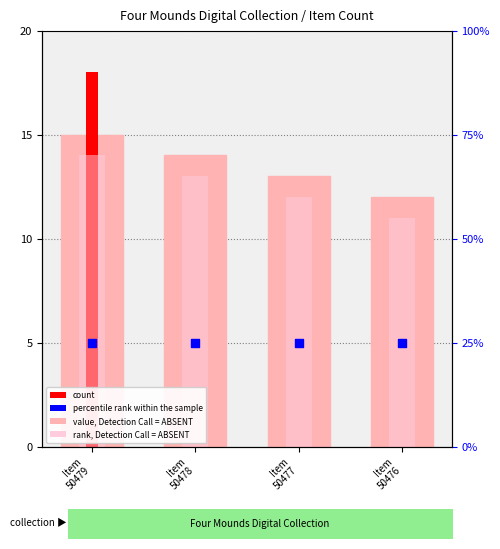

Which series reaches the minimum Y coordinate?

count